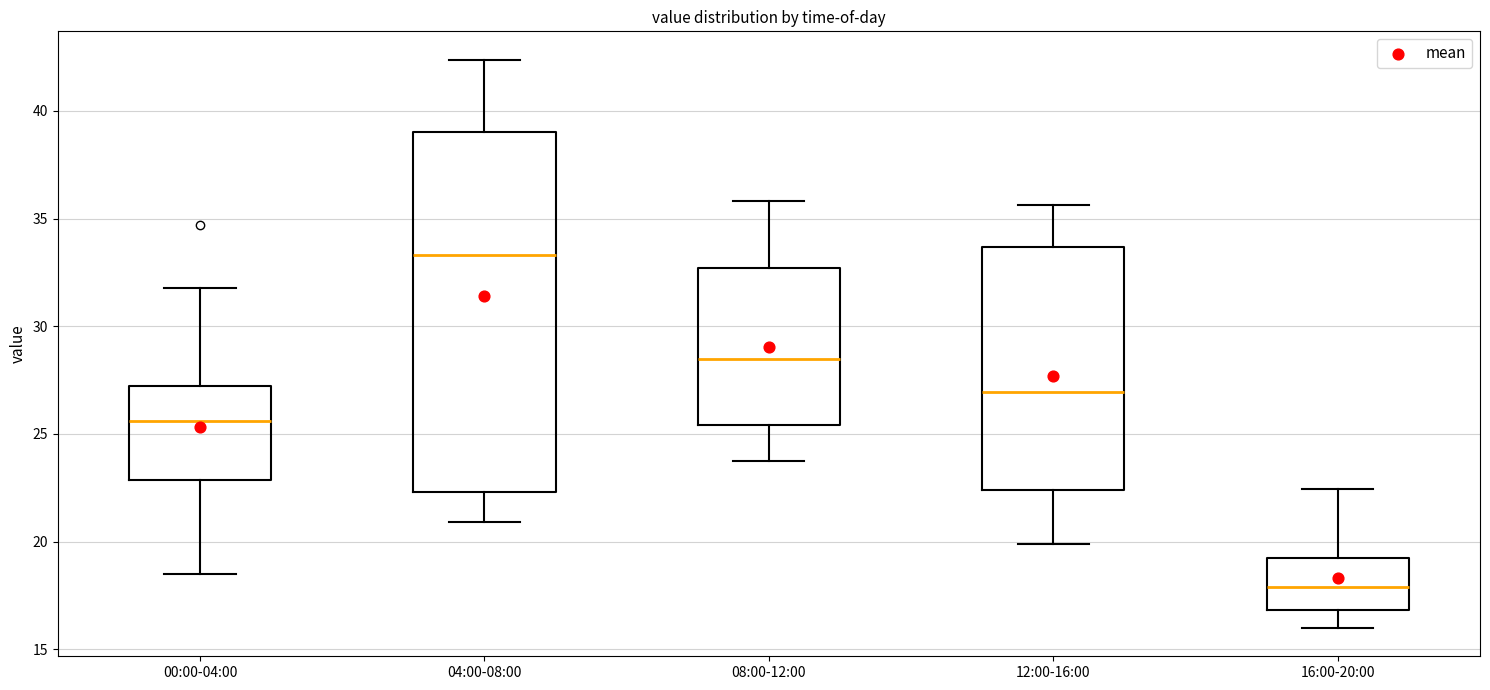

Reading left to right, transcribe this box plot: for each box, give where its median line is, the range the box spans, and where its two whiskers end, as read against the y-axis. The values are not printed on the chart, so give them approximately, as read against the axis.

00:00-04:00: median 25.5, box 23.0 to 27.0, whiskers 18.5 to 32.0
04:00-08:00: median 33.5, box 22.5 to 39.0, whiskers 21.0 to 42.5
08:00-12:00: median 28.5, box 25.5 to 32.5, whiskers 23.5 to 36.0
12:00-16:00: median 27.0, box 22.5 to 33.5, whiskers 20.0 to 35.5
16:00-20:00: median 18.0, box 17.0 to 19.0, whiskers 16.0 to 22.5